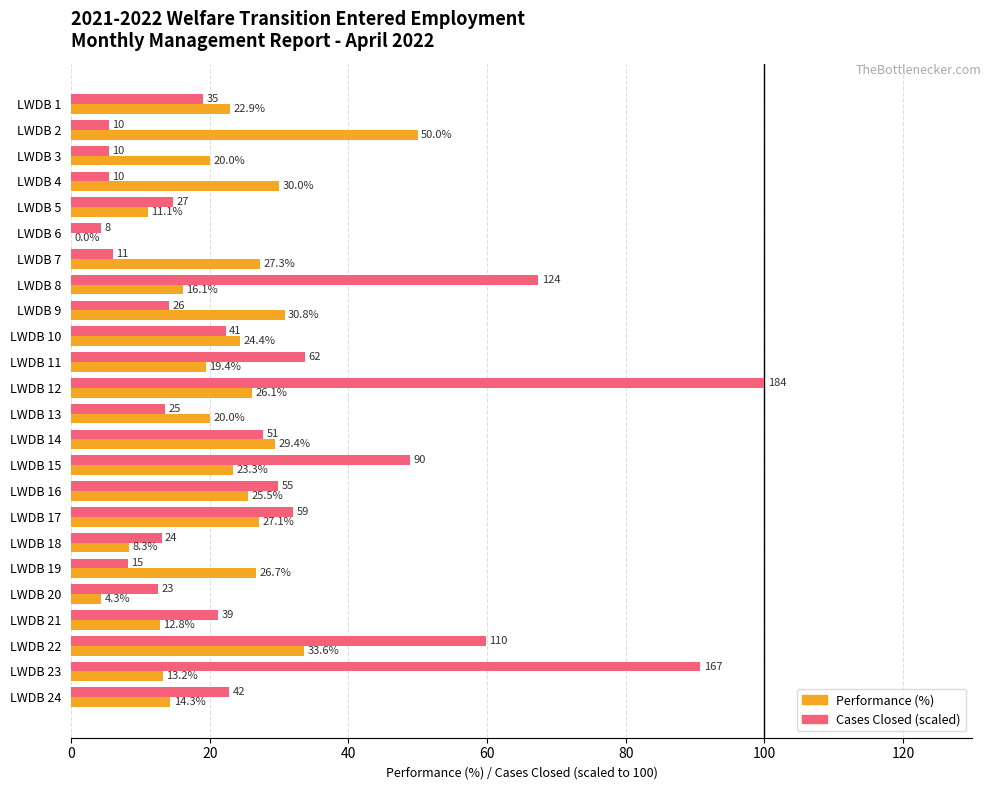

At which category is the sum across all series the highest?

LWDB 12